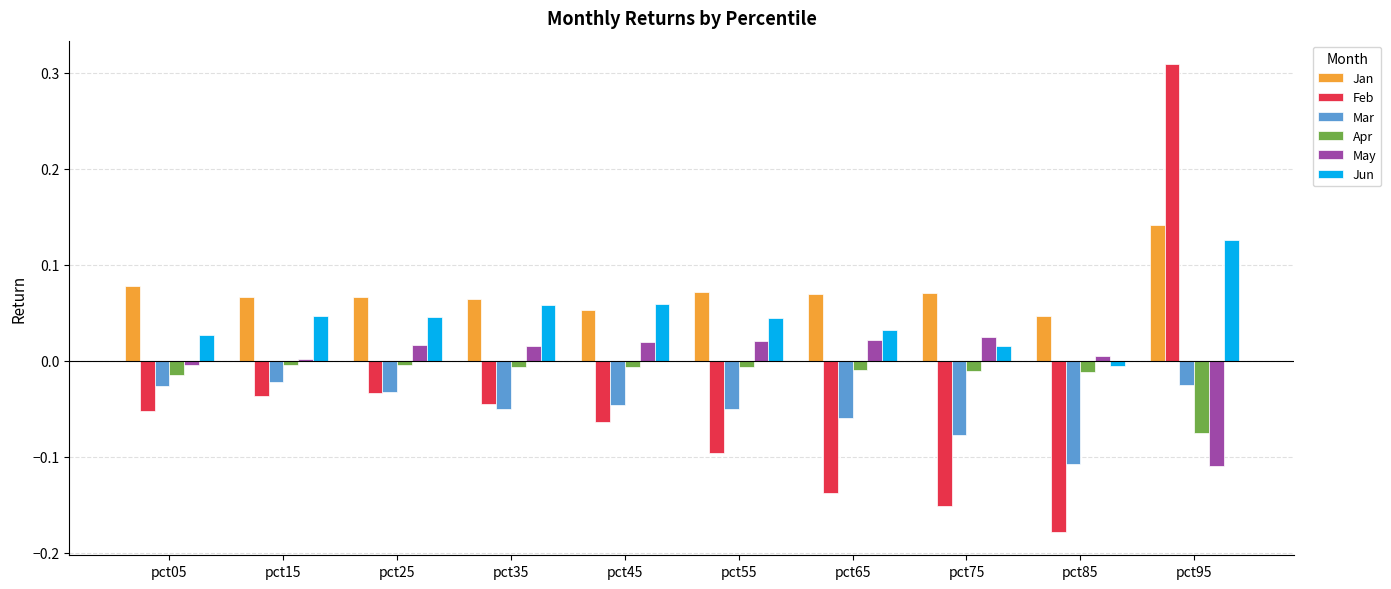

What is the sum of all Jan values?

0.7